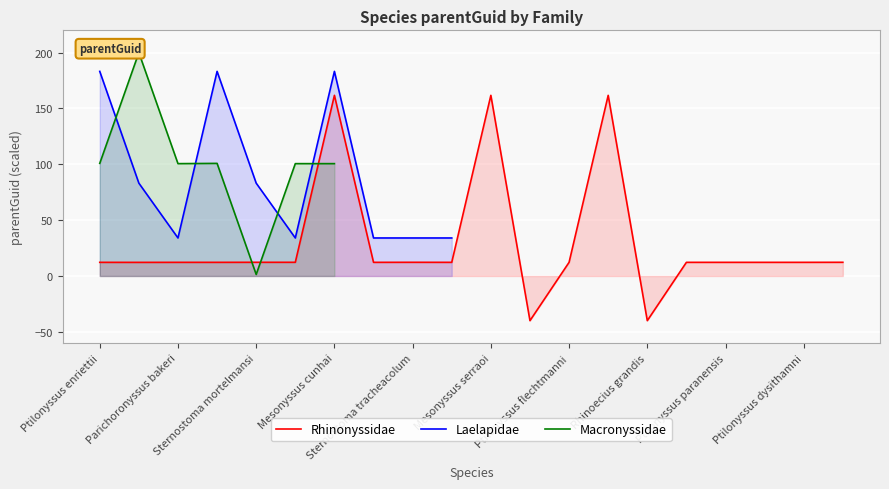

What value does the Rhinonyssidae series have at Rhinoecius grandis?

-40.0